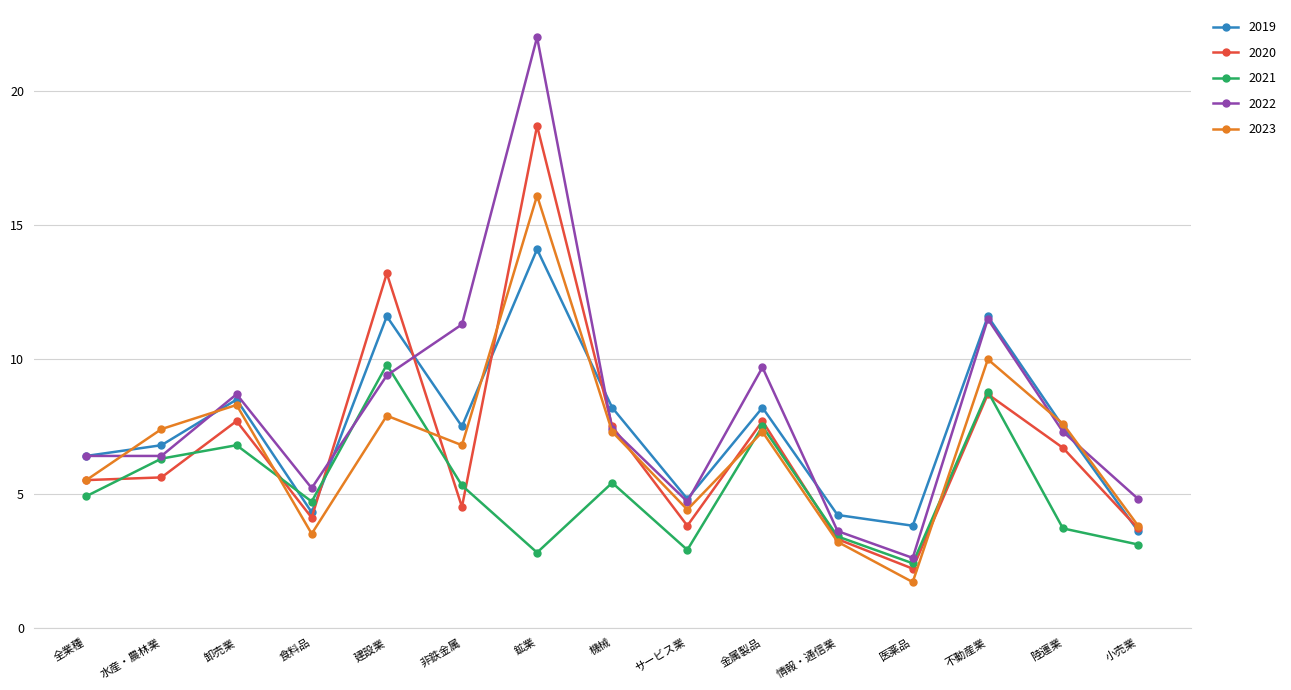

True or false: 2021 and 2020 intersect in this chart.

True